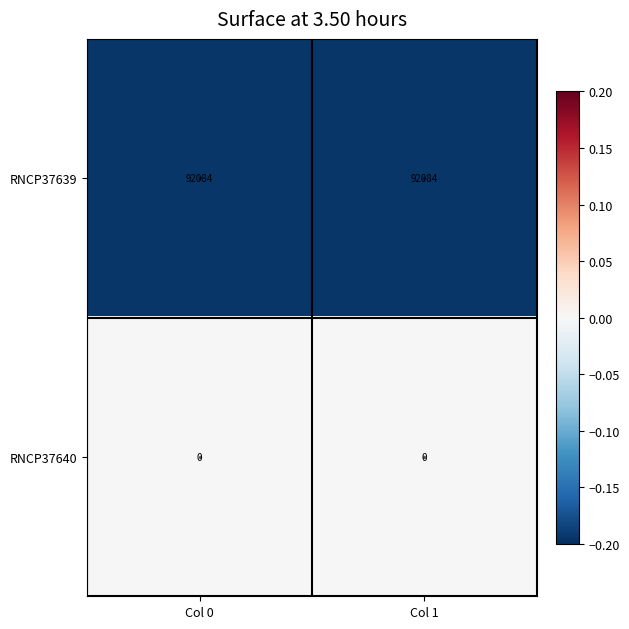

What is the difference between the highest and lowest values at Col 0?

92084